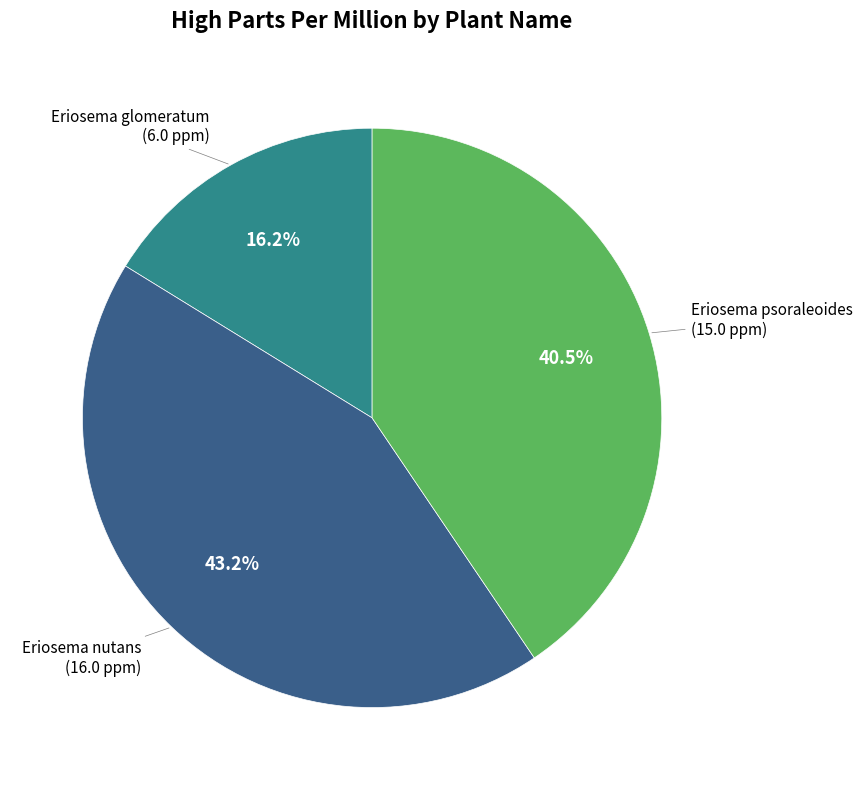

How many segments does this pie chart have?

3